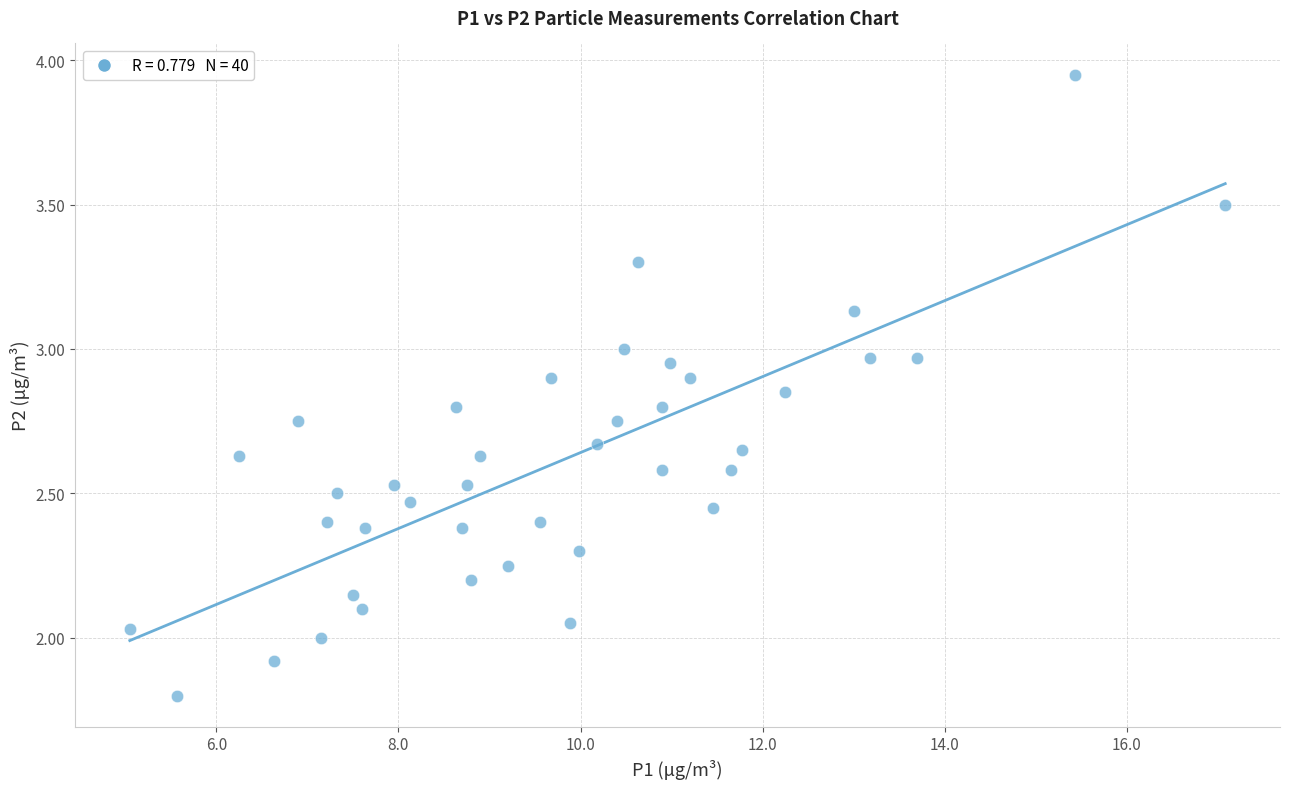

What is the range of X values (max minus min)?

12.0